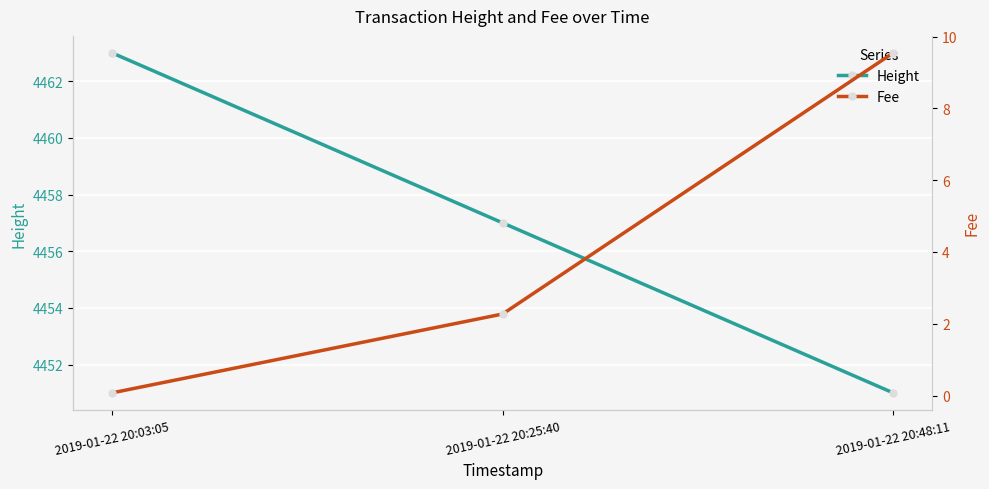

The value of Fee at 2019-01-22 20:03:05 is 0.1. True or false?

True